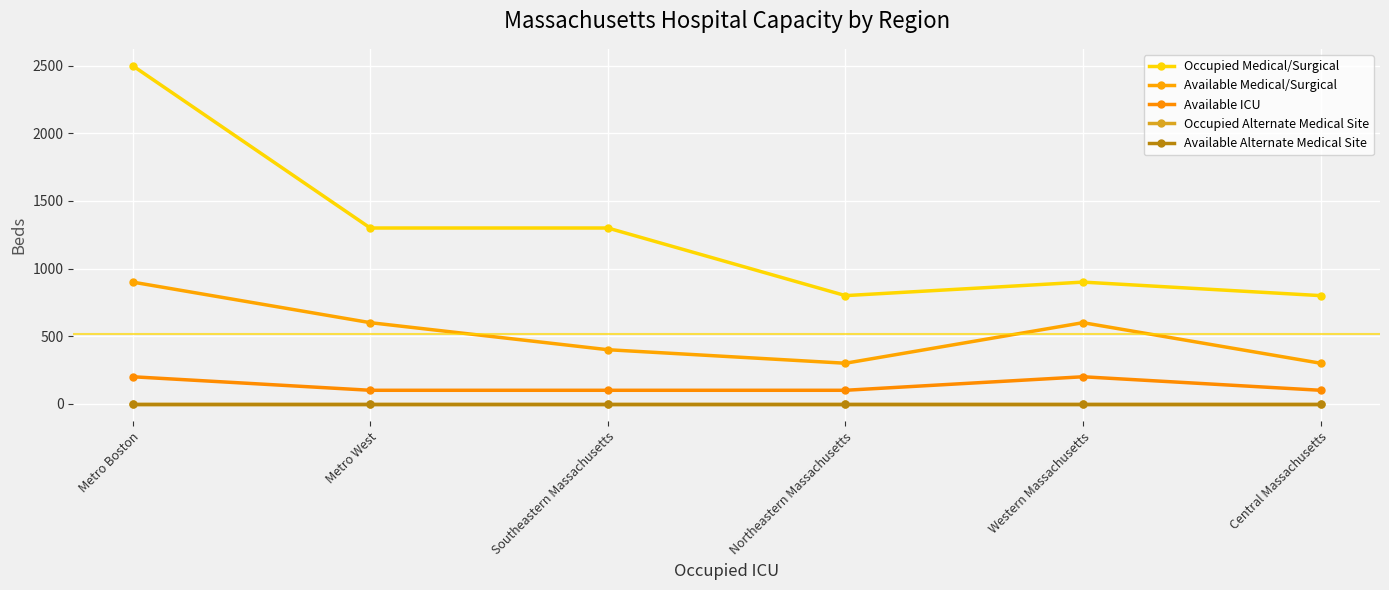

Does the chart display data point markers on the line(s)?

Yes